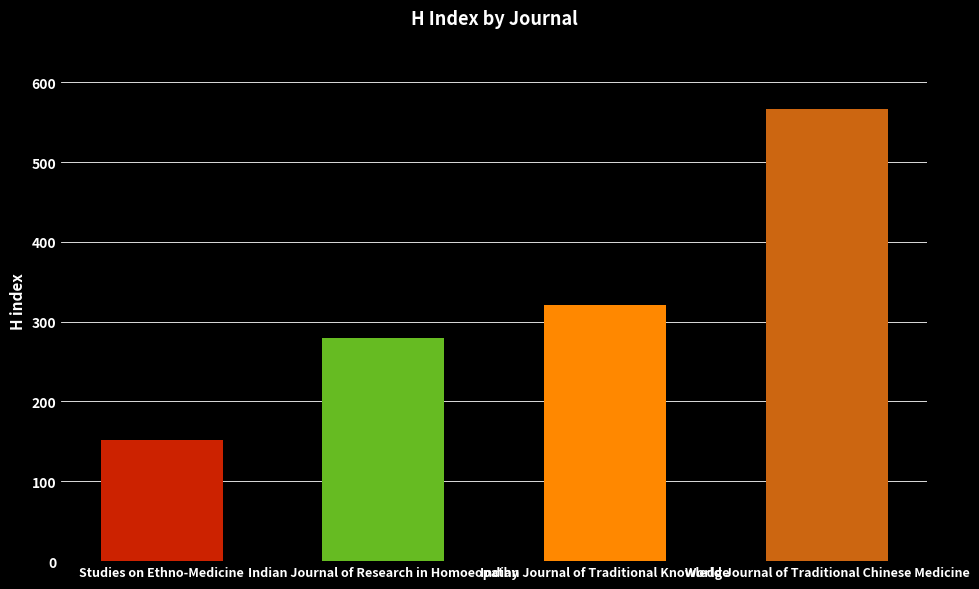

Reading right to left, list all the values displayed in this chart.

World Journal of Traditional Chinese Medicine=567	Indian Journal of Traditional Knowledge=321	Indian Journal of Research in Homoeopathy=279	Studies on Ethno-Medicine=152